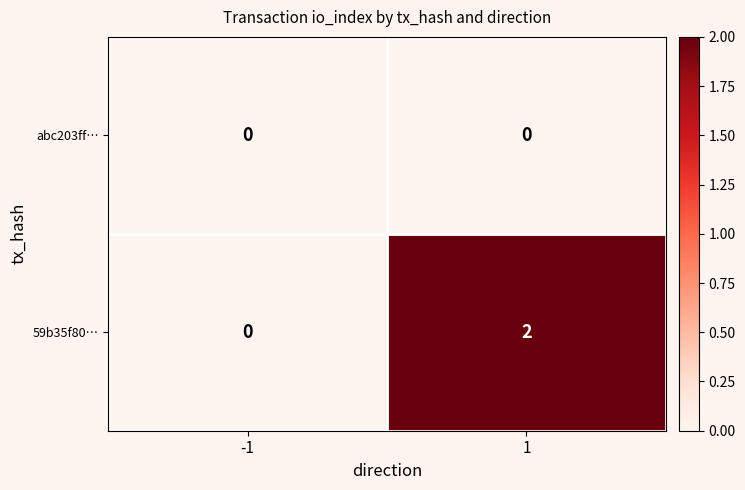

Rank the series by their average value, from lowest to highest.

abc203ff…, 59b35f80…